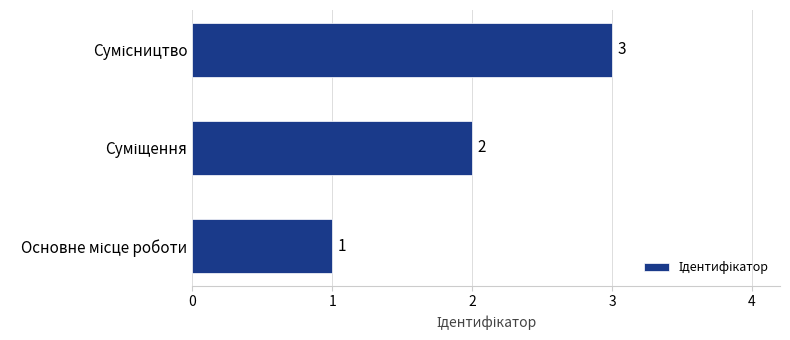

Count the values in the range 1 to 3.

3